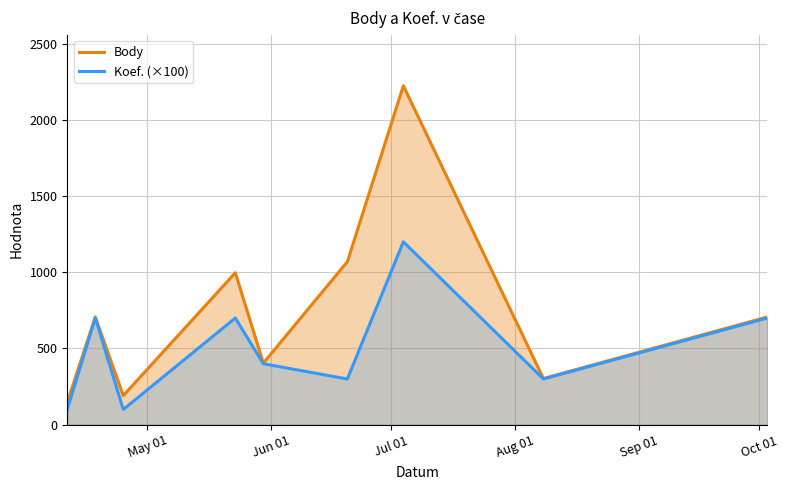

True or false: Koef. (×100) and Body cross at least once.

False